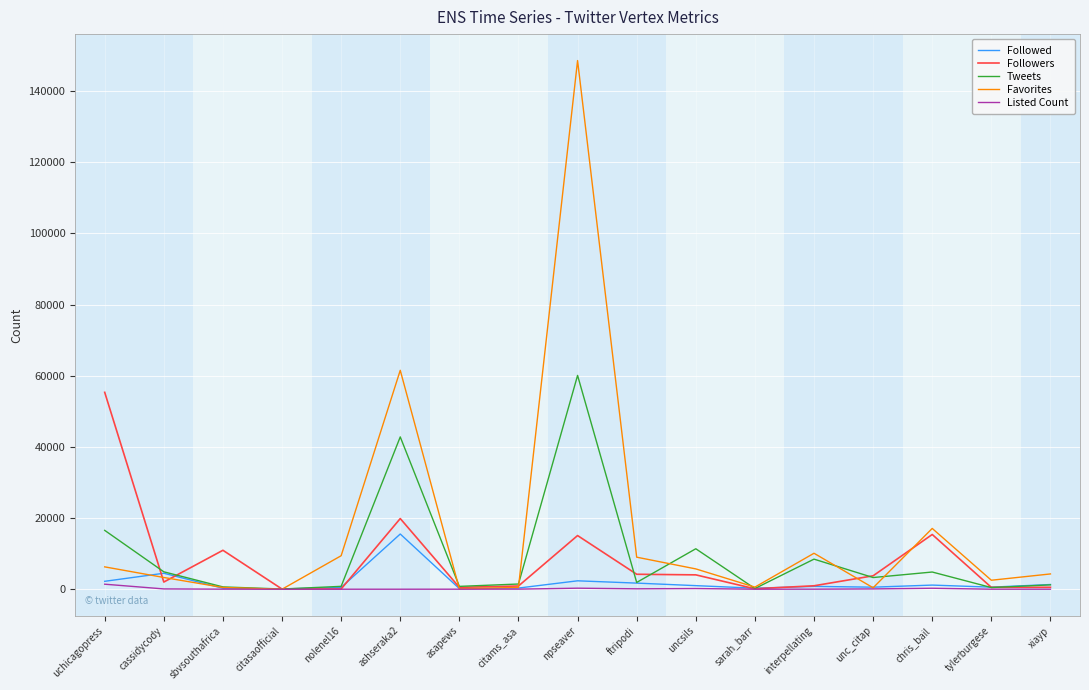

Which series has the largest total across all categories?

Favorites